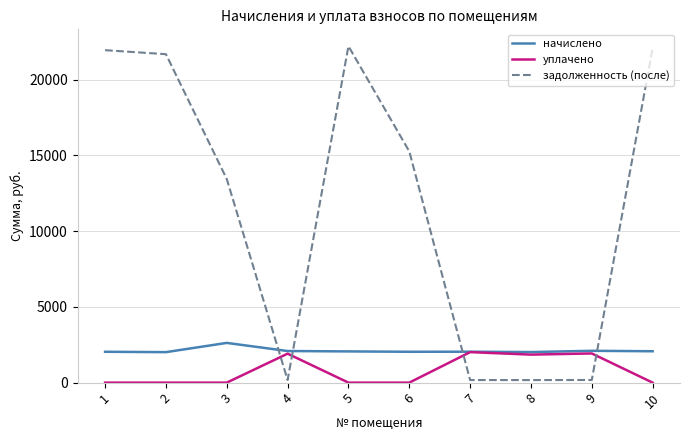

What is the difference between the уплачено values at 6 and 4?

1912.2